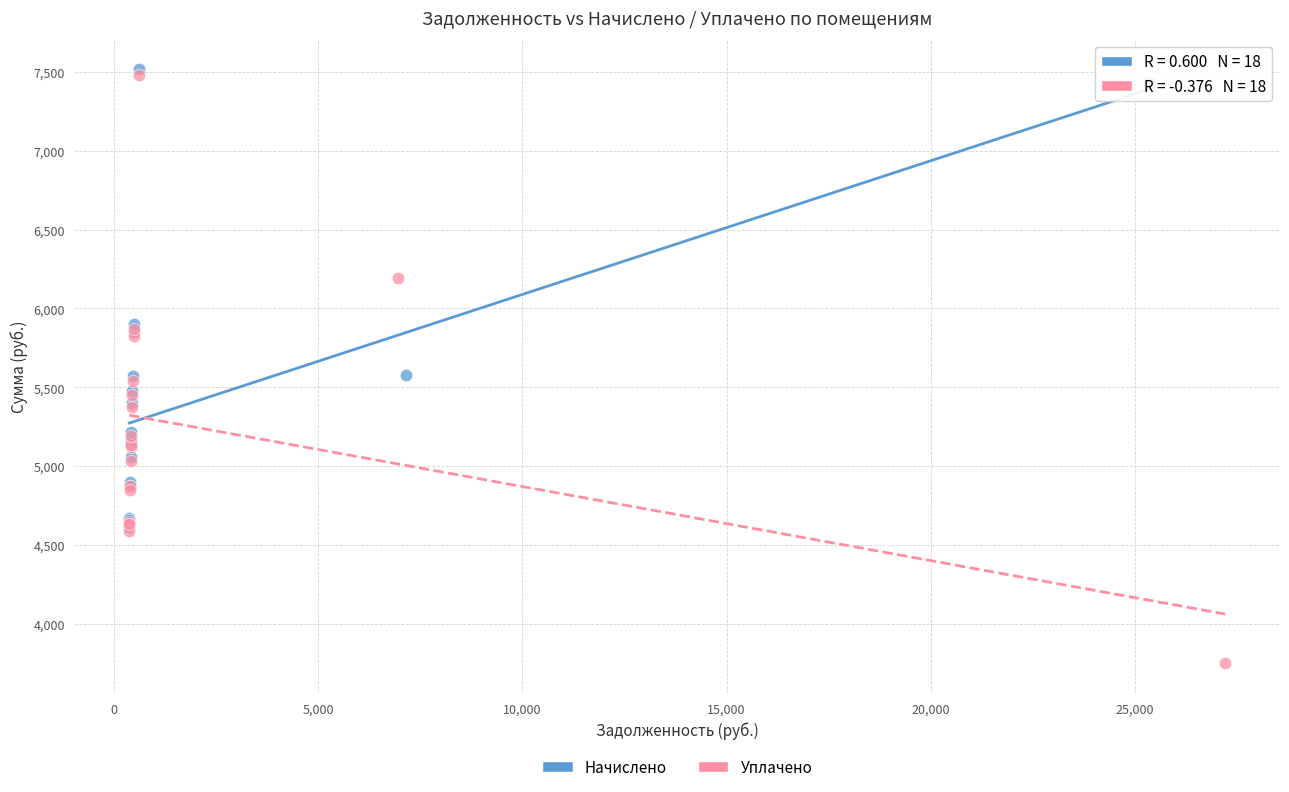

Which series contains the lowest Y value?

Уплачено